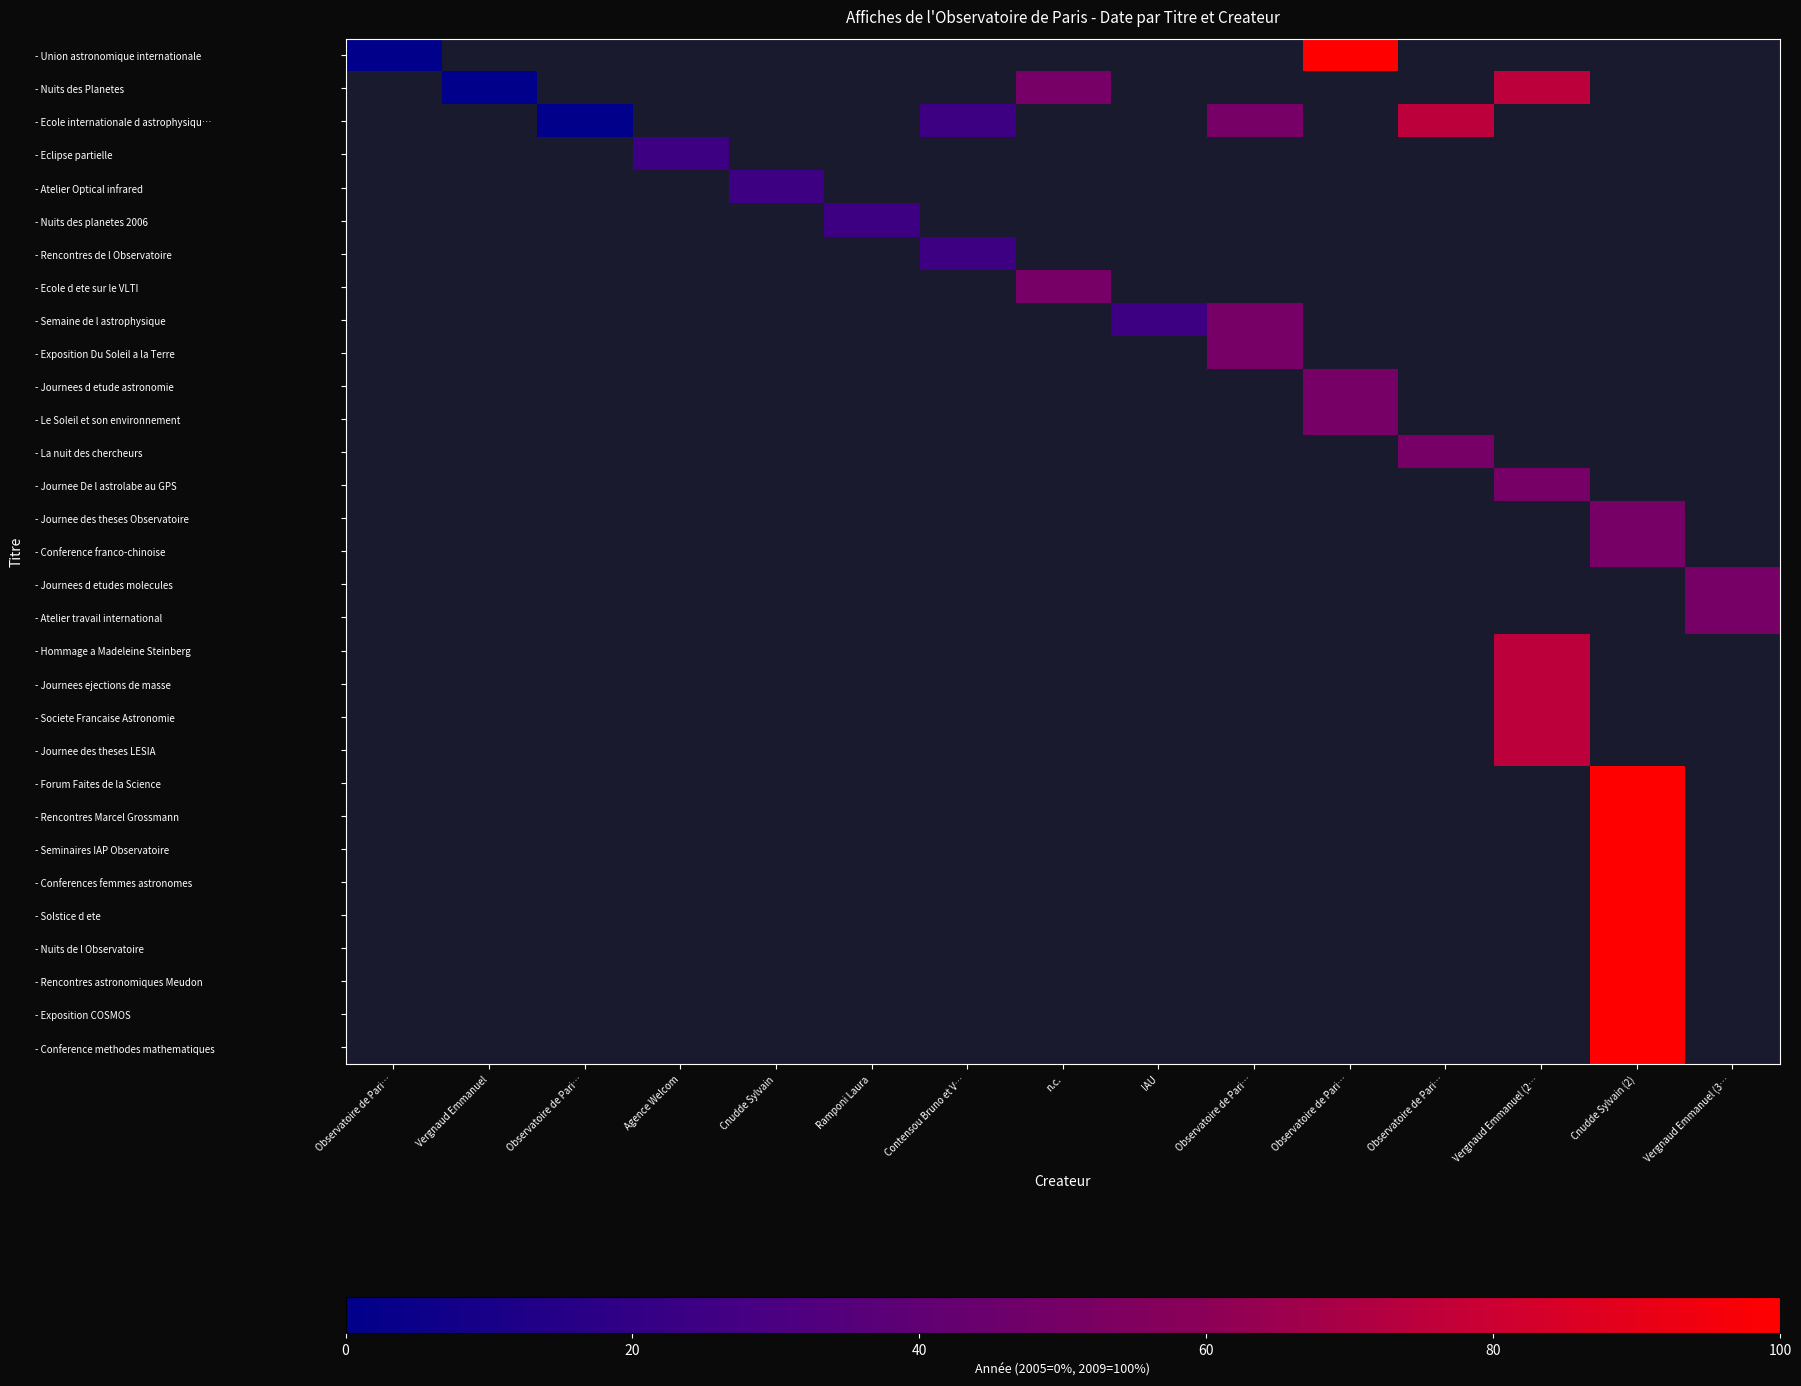

How many positive values does the - La nuit des chercheurs series have?

1